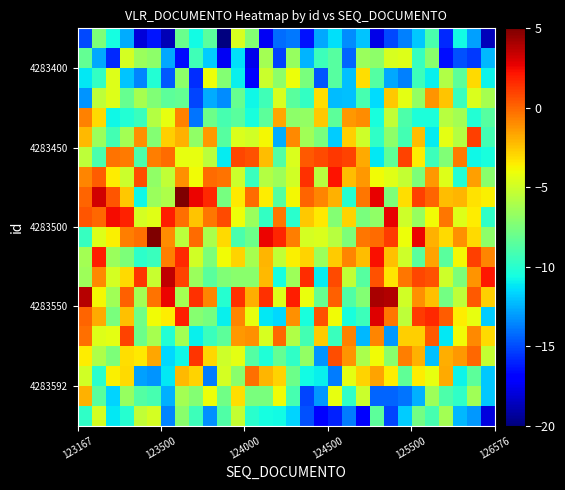

At how many categories does at least one series exceed 2?

13